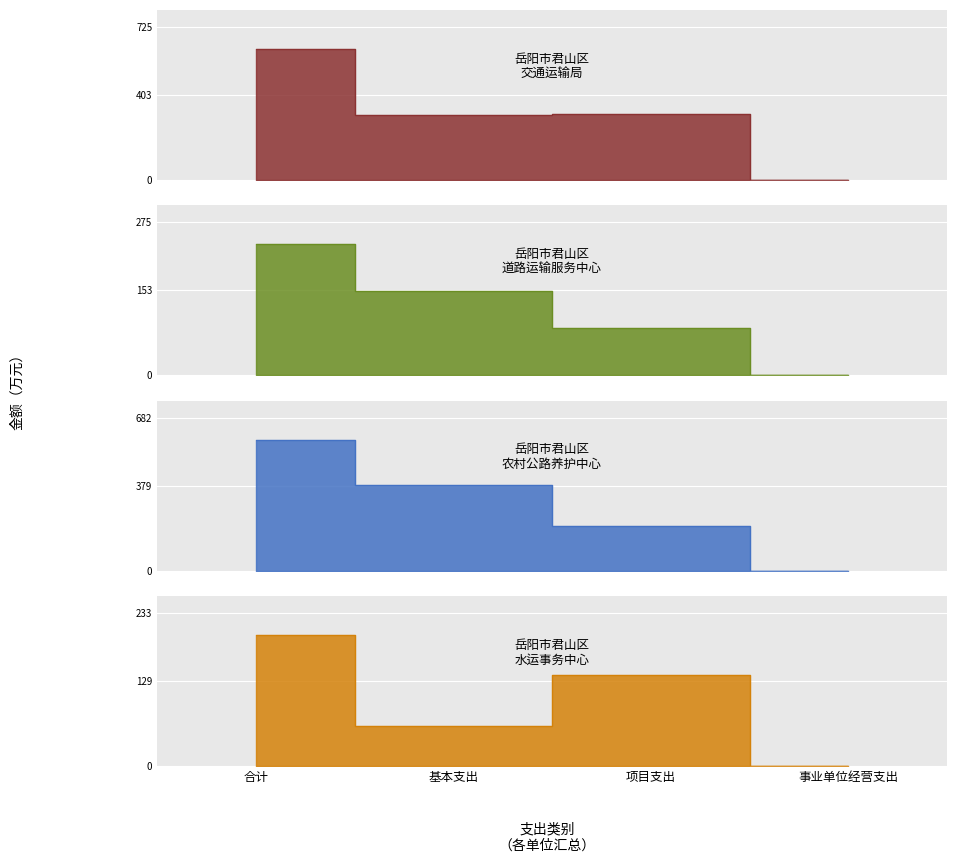

How many lines are shown in the chart?

4